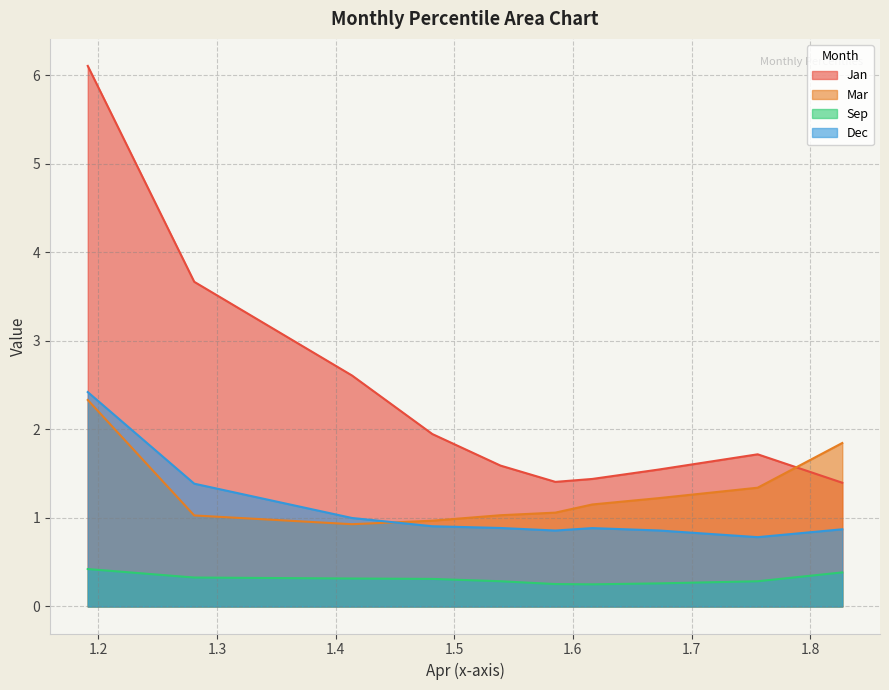

Reading left to right, extract all data points from this chart.

Jan: 6.1	3.7	2.6	1.9	1.6	1.4	1.4	1.5	1.7	1.4
Mar: 2.3	1.0	0.9	1.0	1.0	1.1	1.2	1.2	1.3	1.8
Sep: 0.4	0.3	0.3	0.3	0.3	0.3	0.3	0.3	0.3	0.4
Dec: 2.4	1.4	1.0	0.9	0.9	0.9	0.9	0.9	0.8	0.9